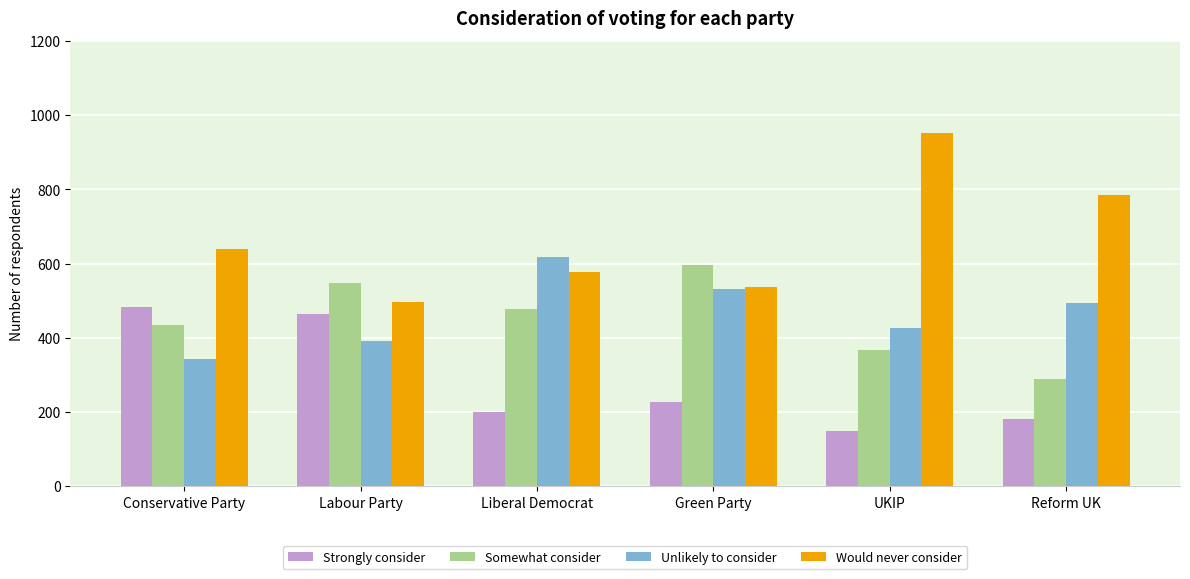

What is the difference between the second highest and minimum values in the Would never consider series?

290